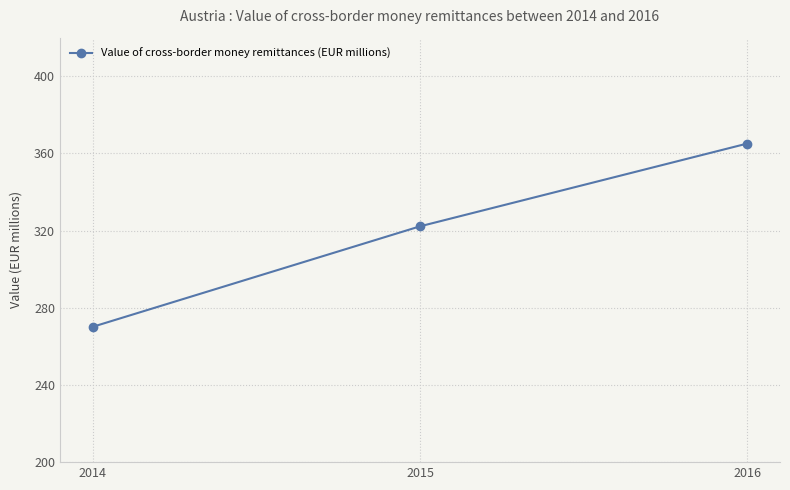

Reading left to right, what are all the values shown in this chart?

270.1	322.2	365.1